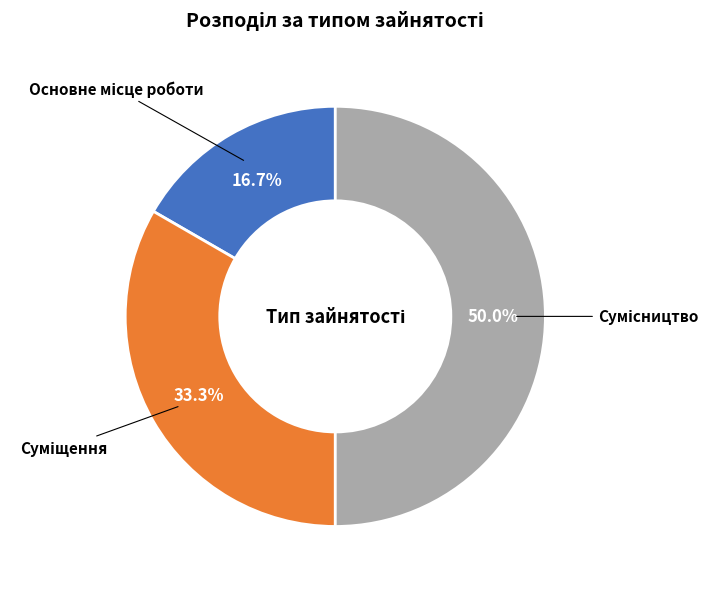

How many slices are in this pie chart?

3